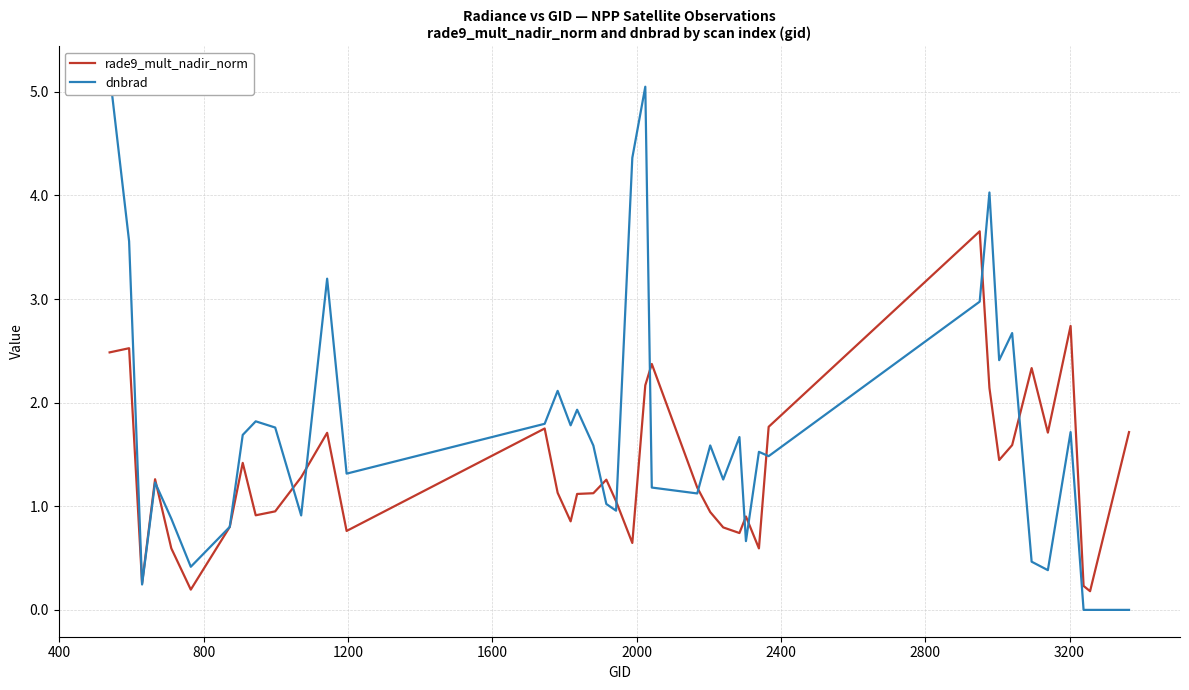

Reading left to right, list all the values displayed in this chart.

rade9_mult_nadir_norm: 2.5	2.5	0.3	1.3	0.6	0.2	0.8	1.4	0.9	1.0	1.3	1.7	0.8	1.8	1.1	0.9	1.1	1.1	1.3	1.0	0.6	2.2	2.4	1.2	0.9	0.8	0.7	0.9	0.6	1.8	3.7	2.1	1.4	1.6	2.3	1.7	2.7	0.2	0.2	1.7
dnbrad: 5.2	3.6	0.2	1.2	0.9	0.4	0.8	1.7	1.8	1.8	0.9	3.2	1.3	1.8	2.1	1.8	1.9	1.6	1.0	1.0	4.4	5.0	1.2	1.1	1.6	1.3	1.7	0.7	1.5	1.5	3.0	4.0	2.4	2.7	0.5	0.4	1.7	0.0	0.0	0.0